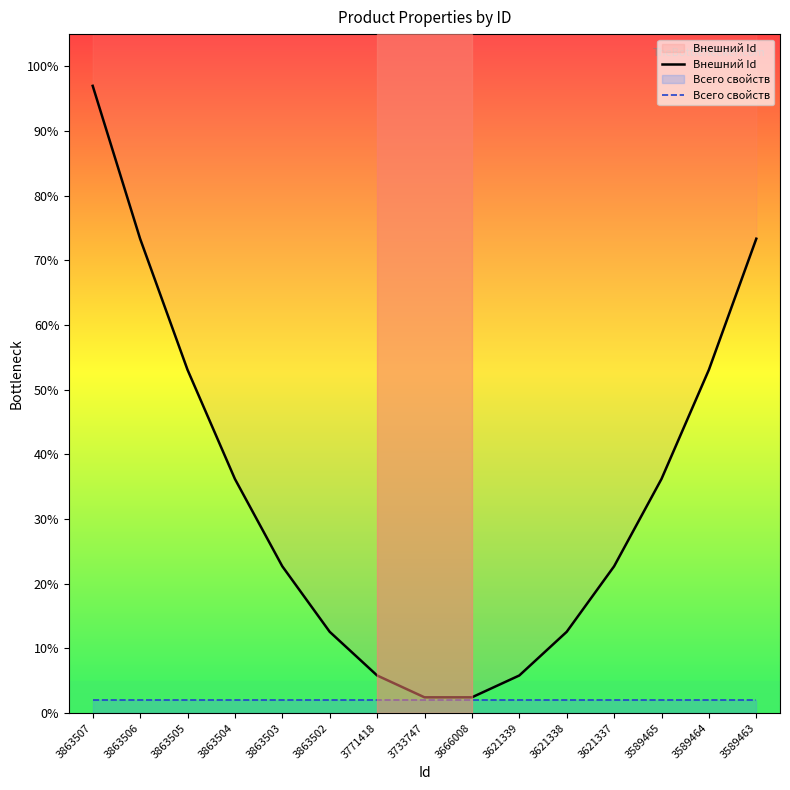

Reading right to left, what are all the values shown in this chart?

Внешний Id: 3589463=73.4	3589464=53.1	3589465=36.2	3621337=22.7	3621338=12.6	3621339=5.8	3666008=2.4	3733747=2.4	3771418=5.8	3863502=12.6	3863503=22.7	3863504=36.2	3863505=53.1	3863506=73.4	3863507=97.0
Всего свойств: 3589463=2.0	3589464=2.0	3589465=2.0	3621337=2.0	3621338=2.0	3621339=2.0	3666008=2.0	3733747=2.0	3771418=2.0	3863502=2.0	3863503=2.0	3863504=2.0	3863505=2.0	3863506=2.0	3863507=2.0